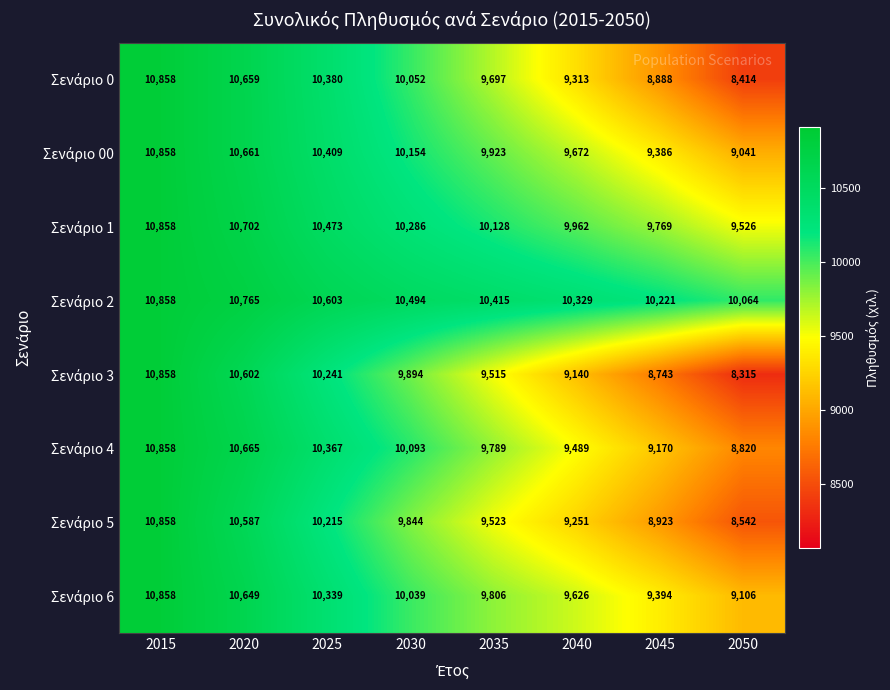

How many categories are shown in the chart?

8